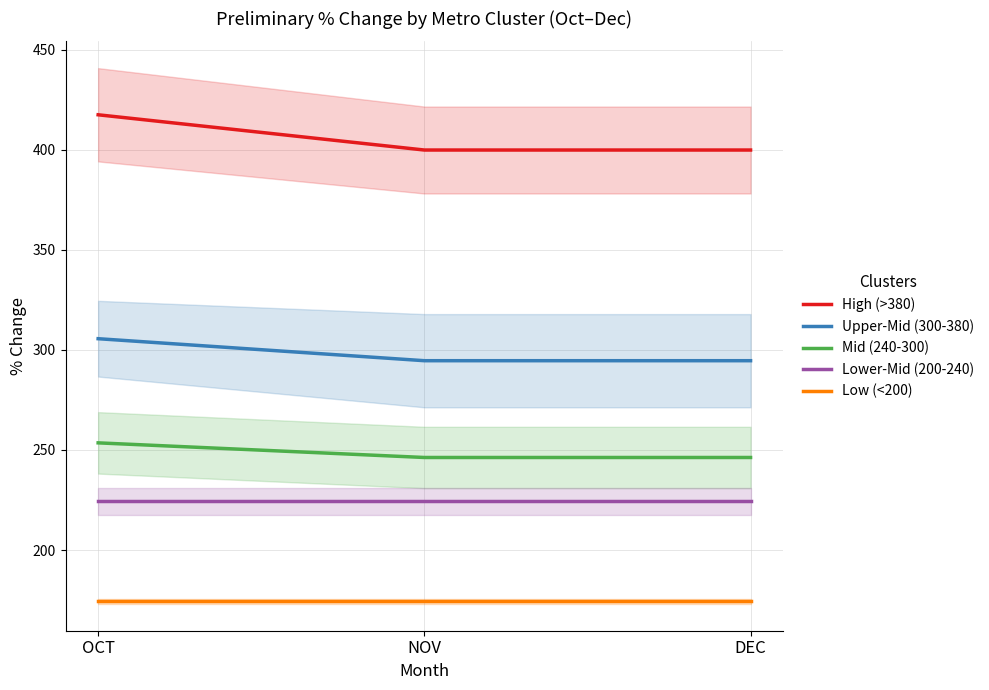

What is the maximum value shown in the chart?

417.6